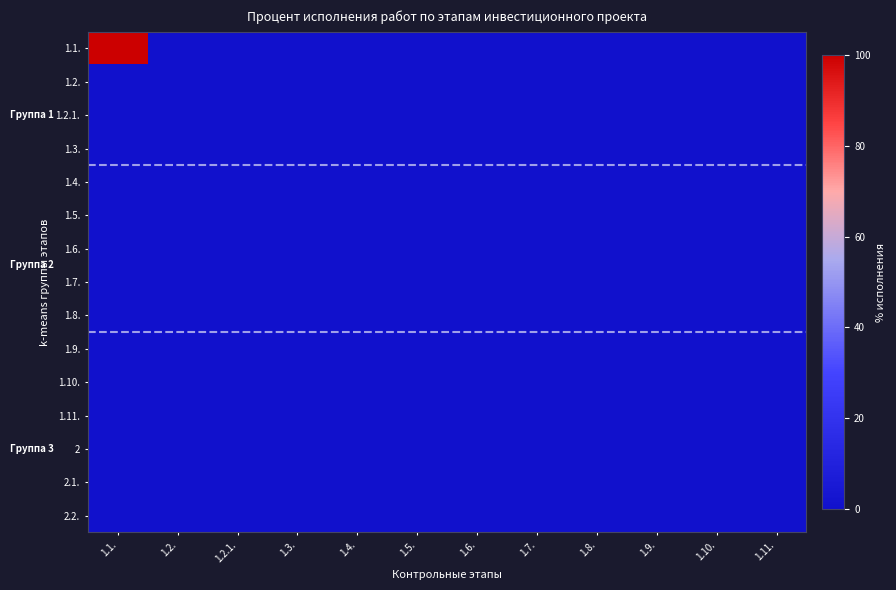

How many data points does each series have?

12